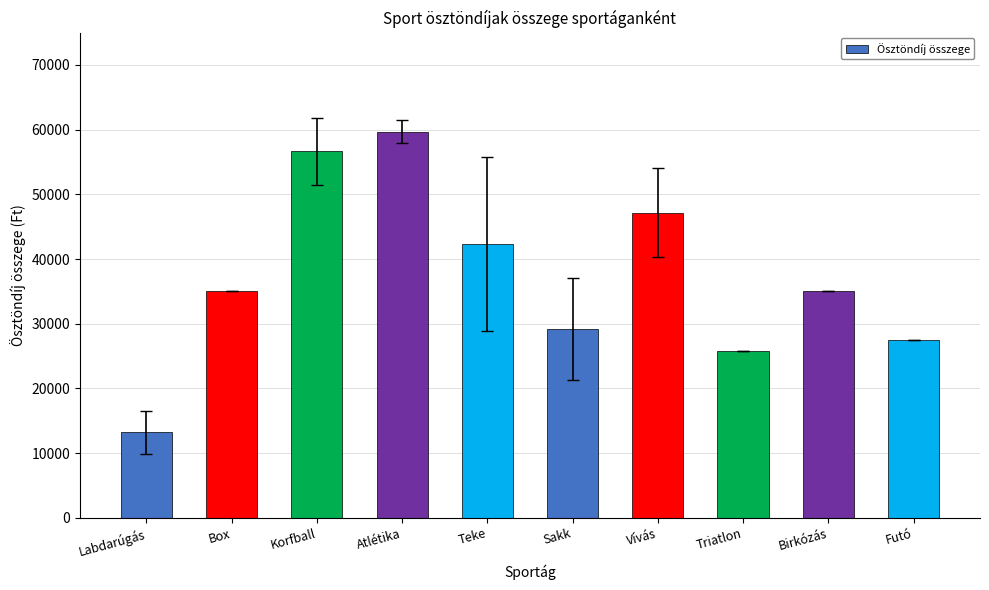

What value does the data have at Sakk?

29150